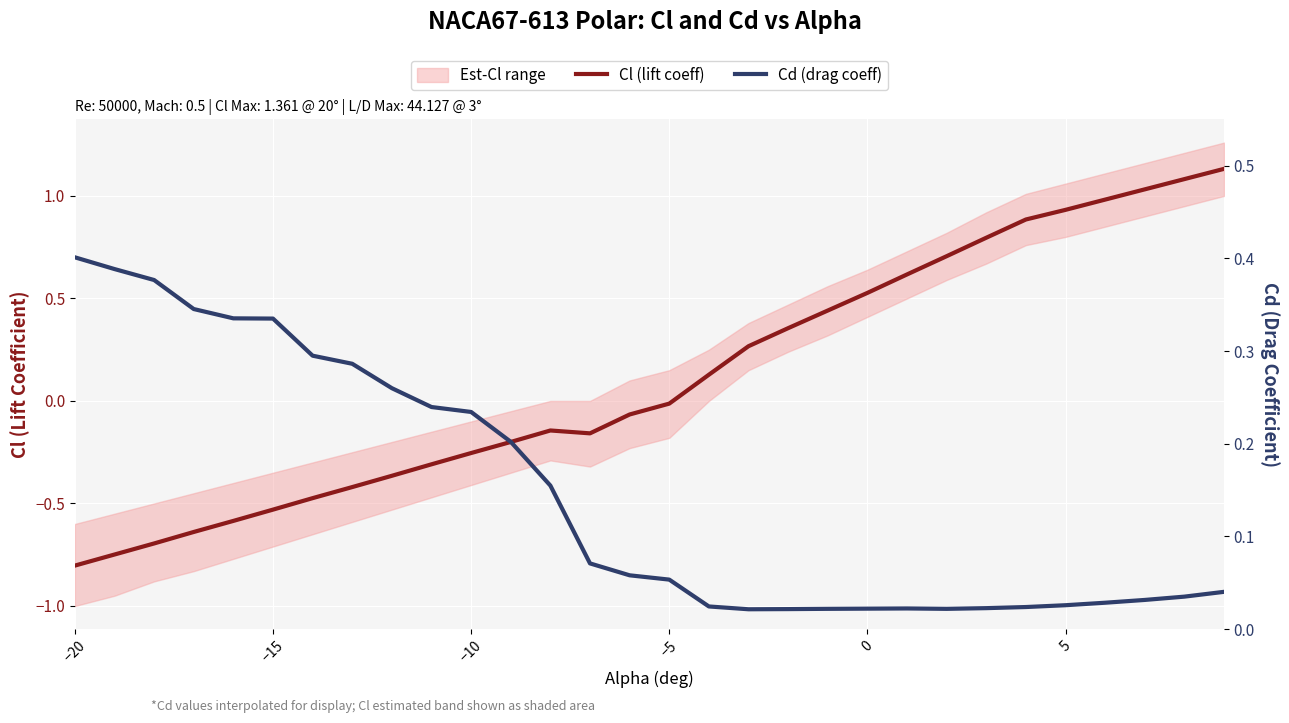

How many distinct data groups are displayed?

2